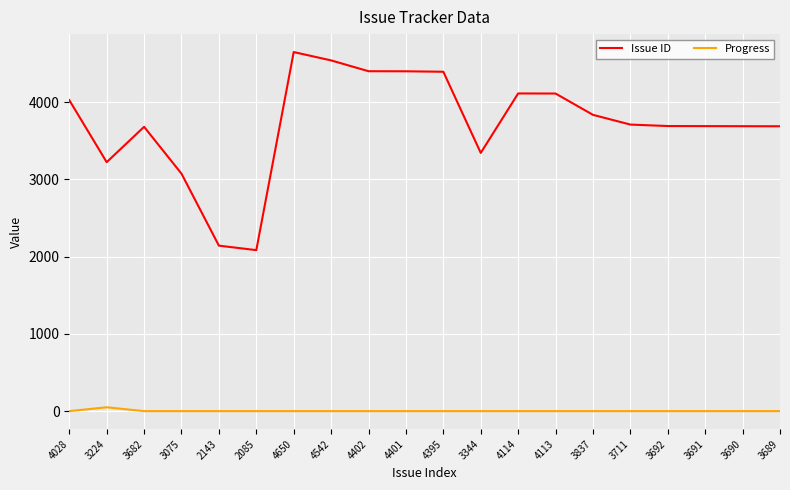

True or false: Progress and Issue ID intersect in this chart.

False